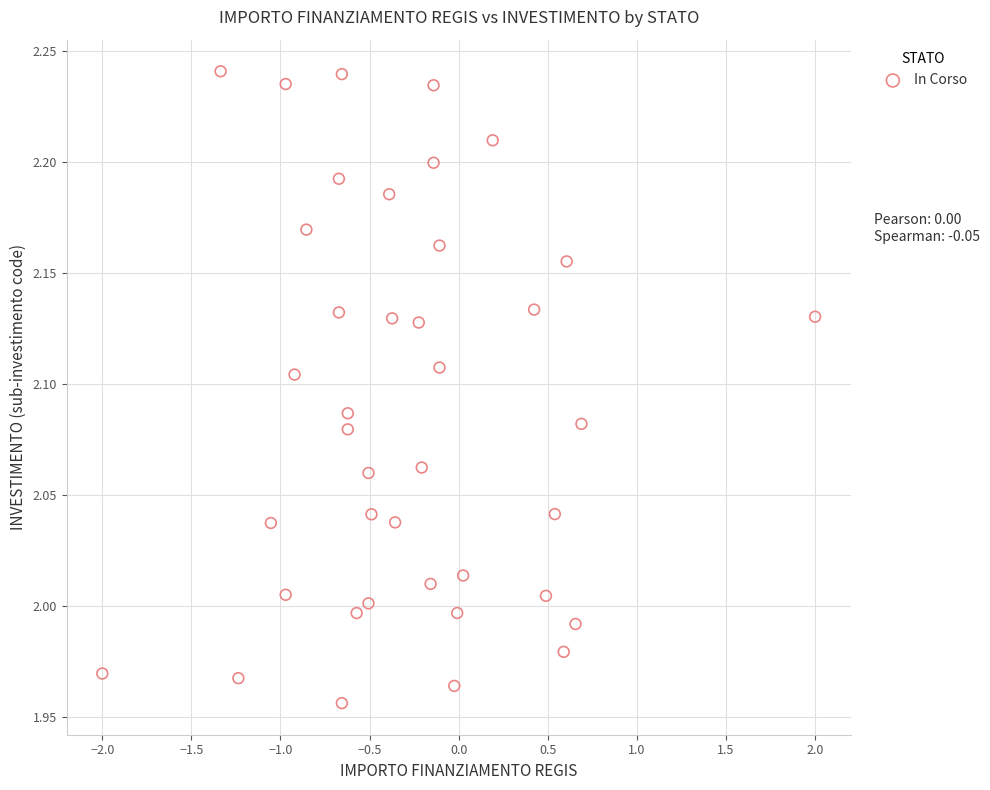

What is the range of X values (max minus min)?

4.0